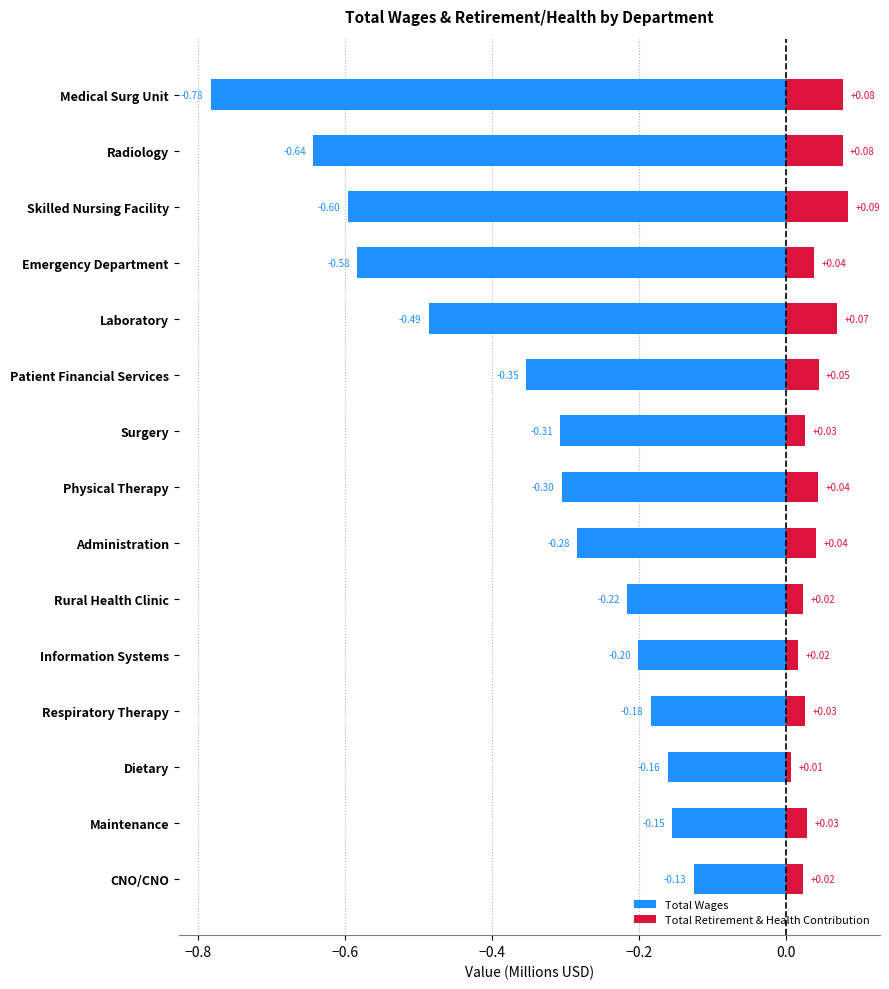

Count the number of data series in this chart.

2